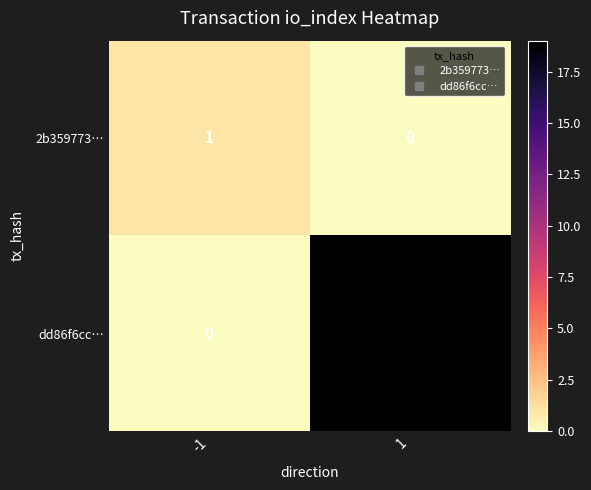

What is the difference between the maximum and minimum values in the dd86f6cc… series?

19